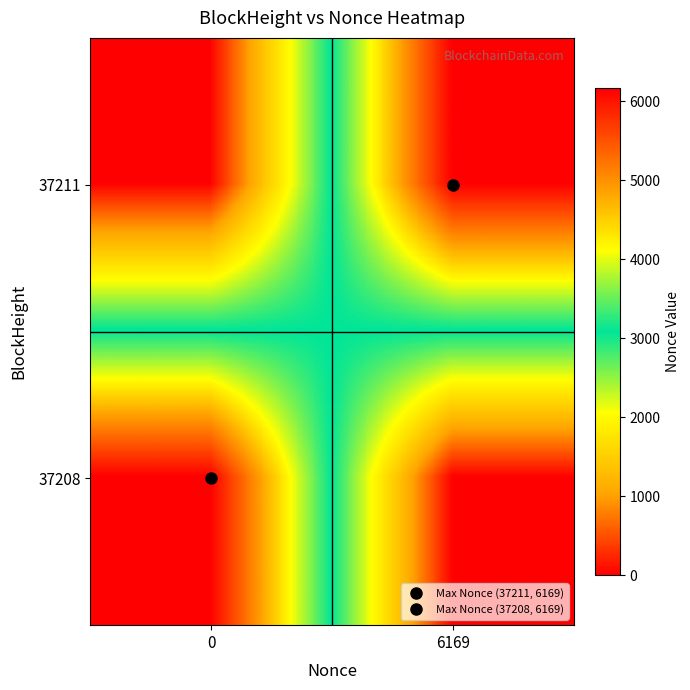

Which label corresponds to the largest value in the chart?

6169